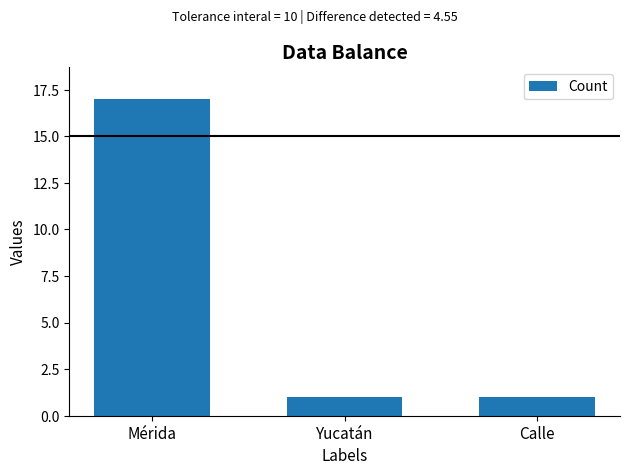

True or false: the data shows 1 at Calle.

True